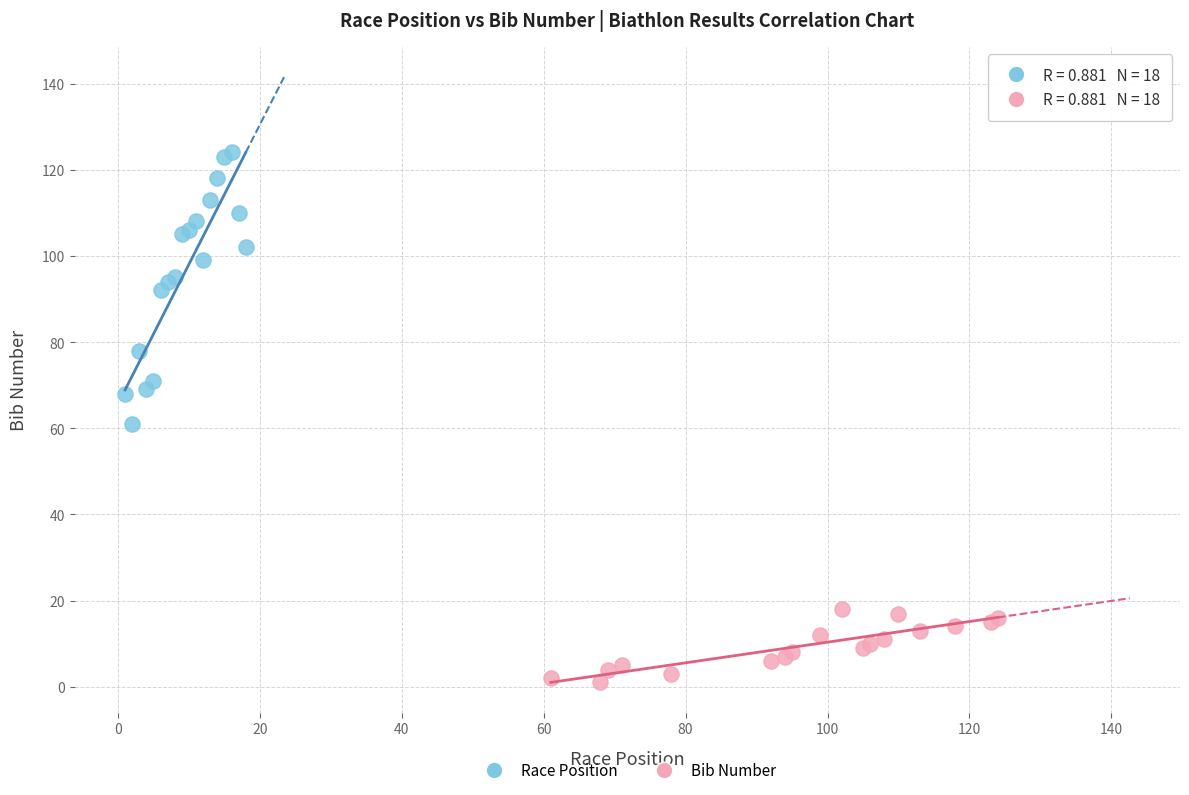

Which series has the largest Y range (max minus min)?

Race Position